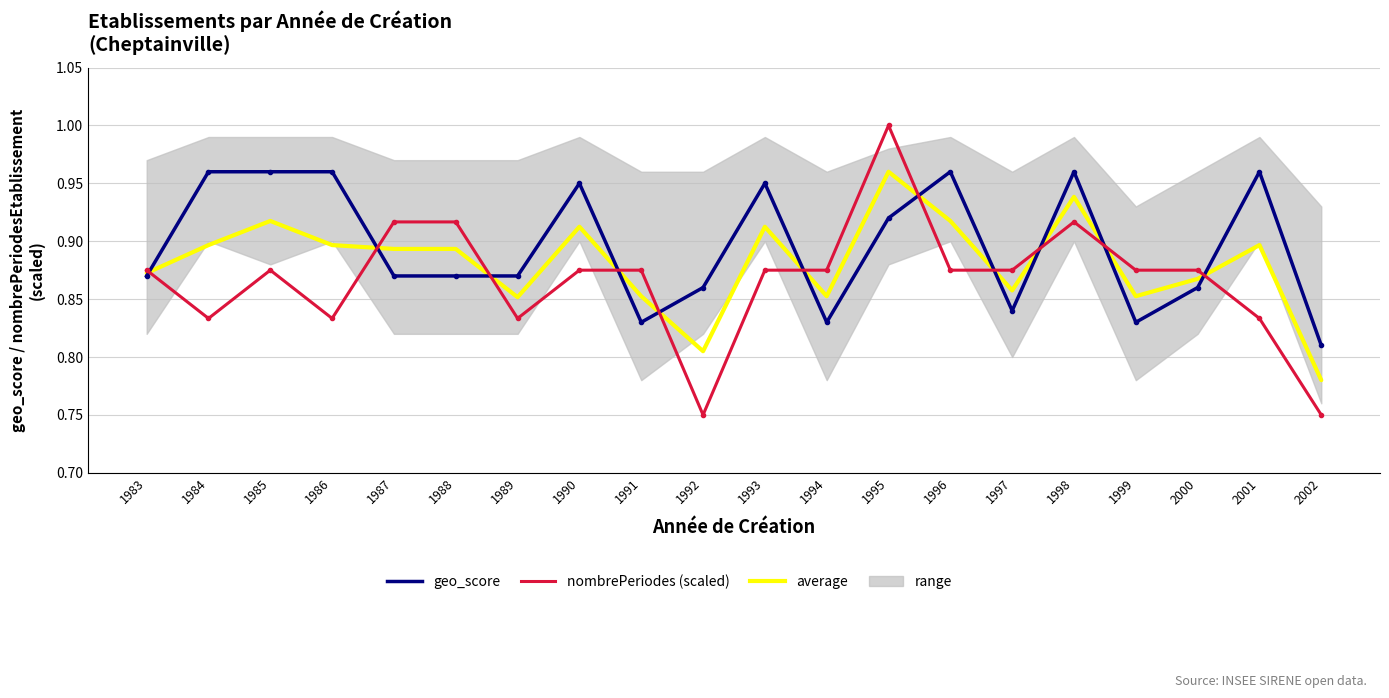

What is the total value across all series at 1989?

2.6